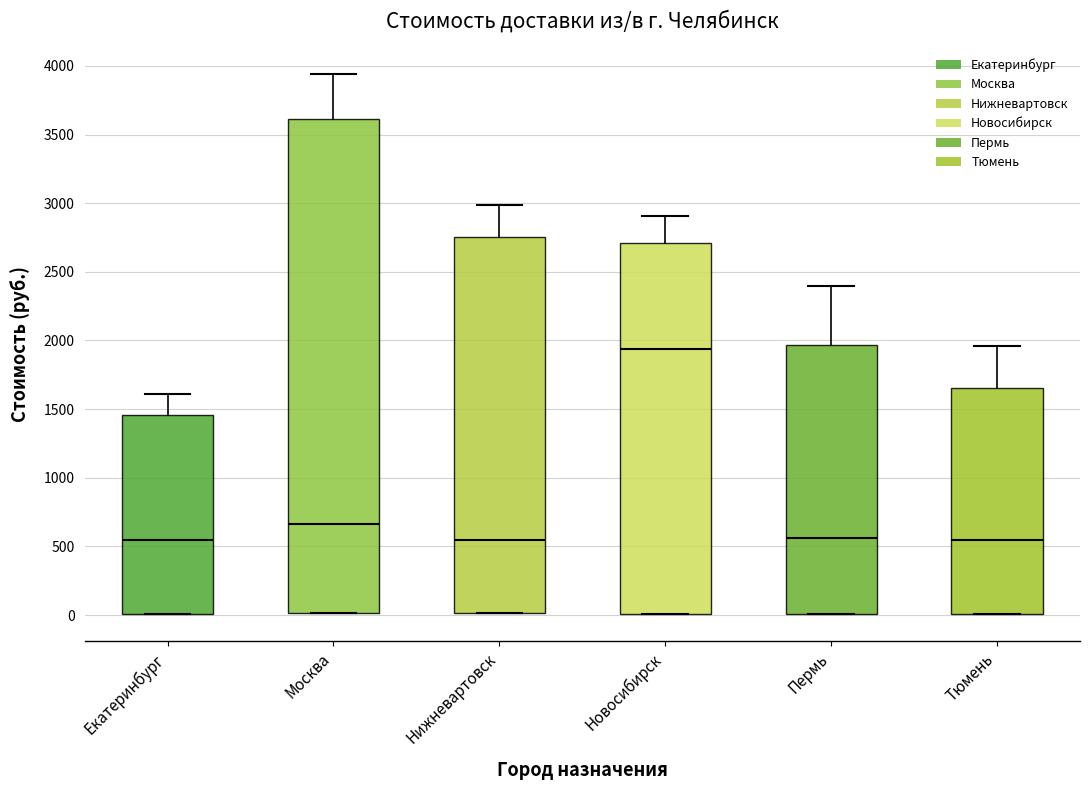

Which box's median line is the highest?

Новосибирск